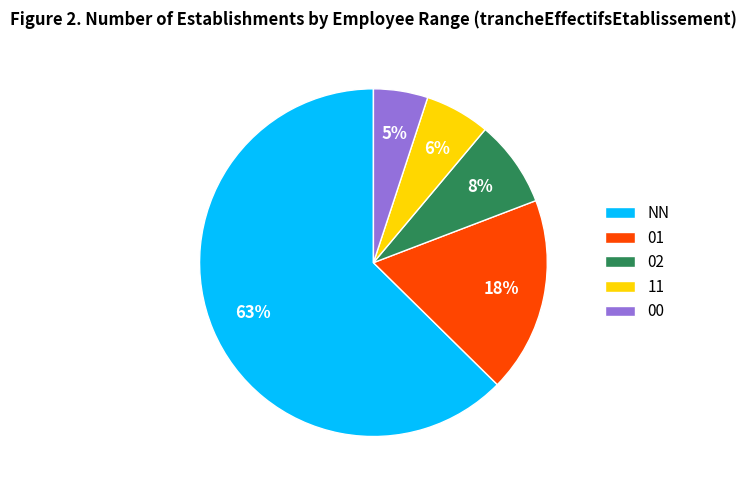

Is the sum of 00 and 02 greater than half?

No